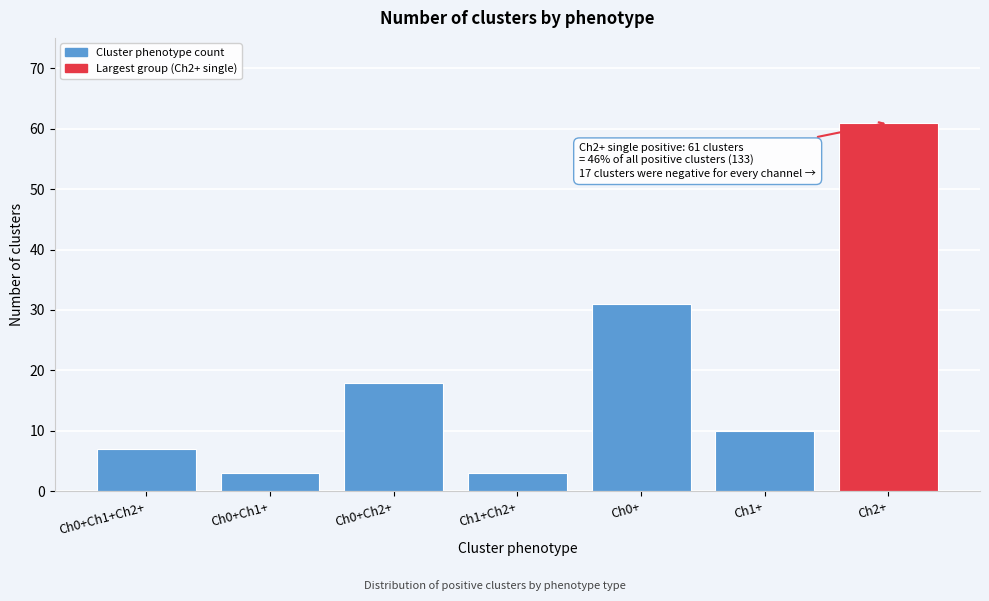

Reading left to right, what are all the values shown in this chart?

Ch0+Ch1+Ch2+=7	Ch0+Ch1+=3	Ch0+Ch2+=18	Ch1+Ch2+=3	Ch0+=31	Ch1+=10	Ch2+=61